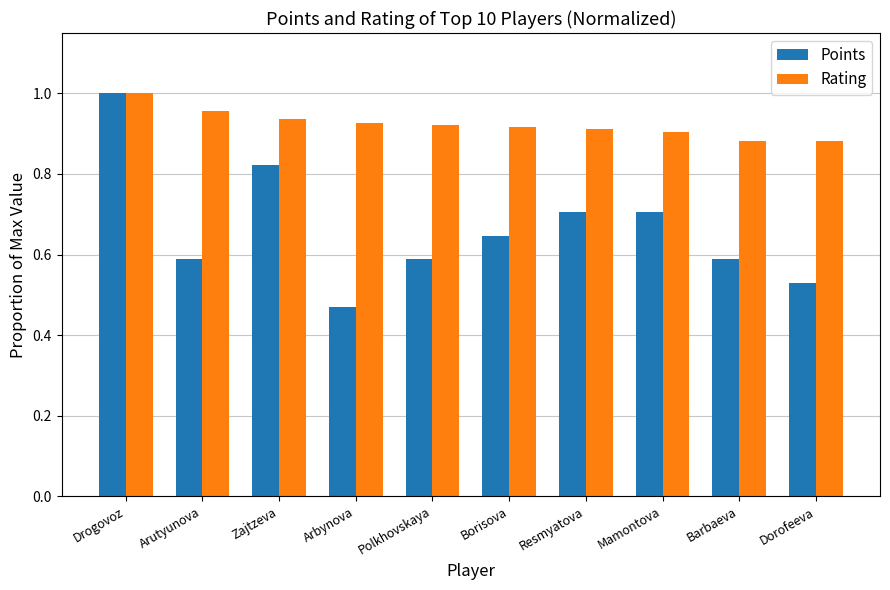

At how many categories does at least one series exceed 0?

10